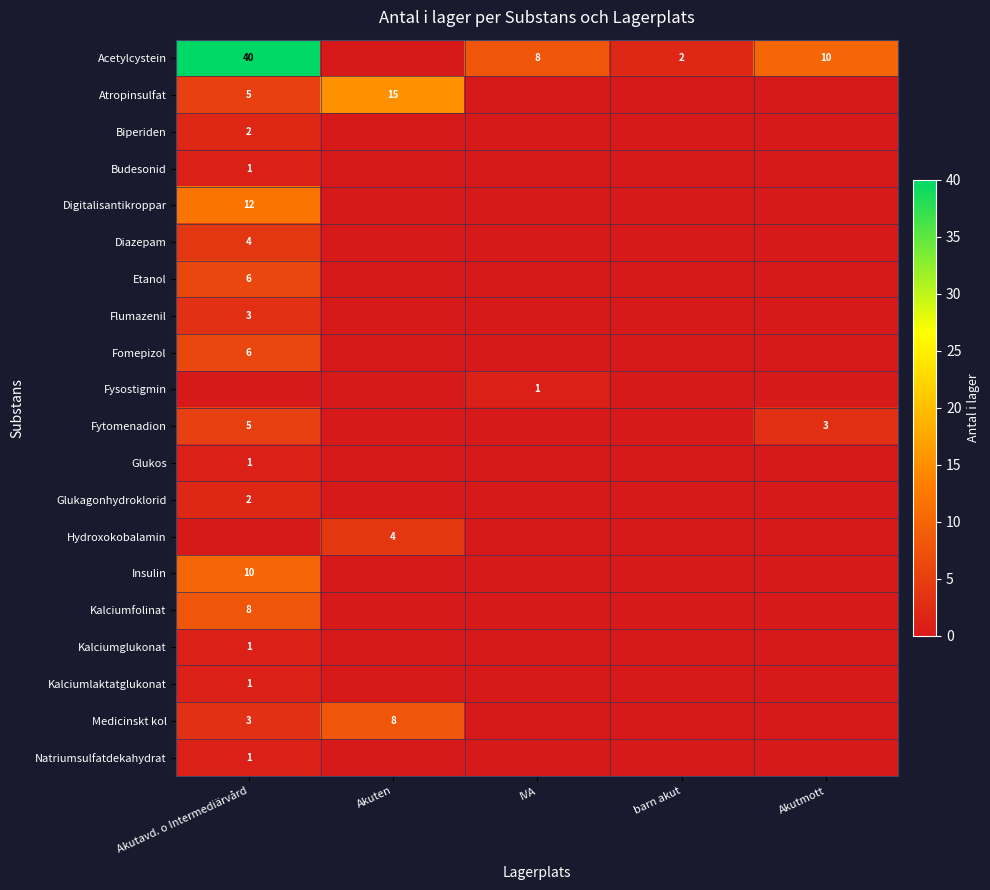

At which category does the chart reach its minimum across all series?

Akuten